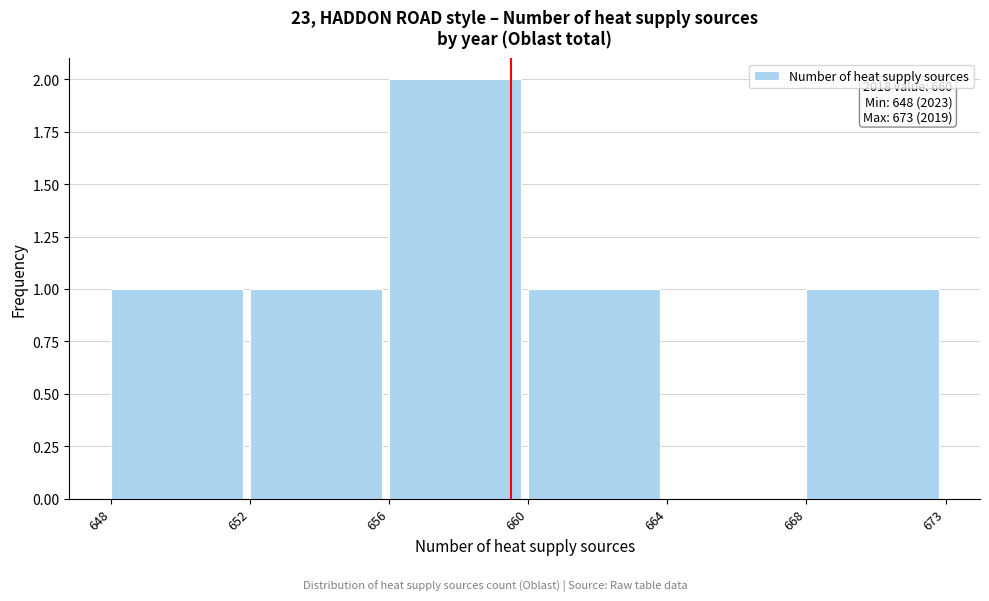

Reading left to right, what are all the values shown in this chart?

648=1	652=1	656=2	660=1	664=0	668=1